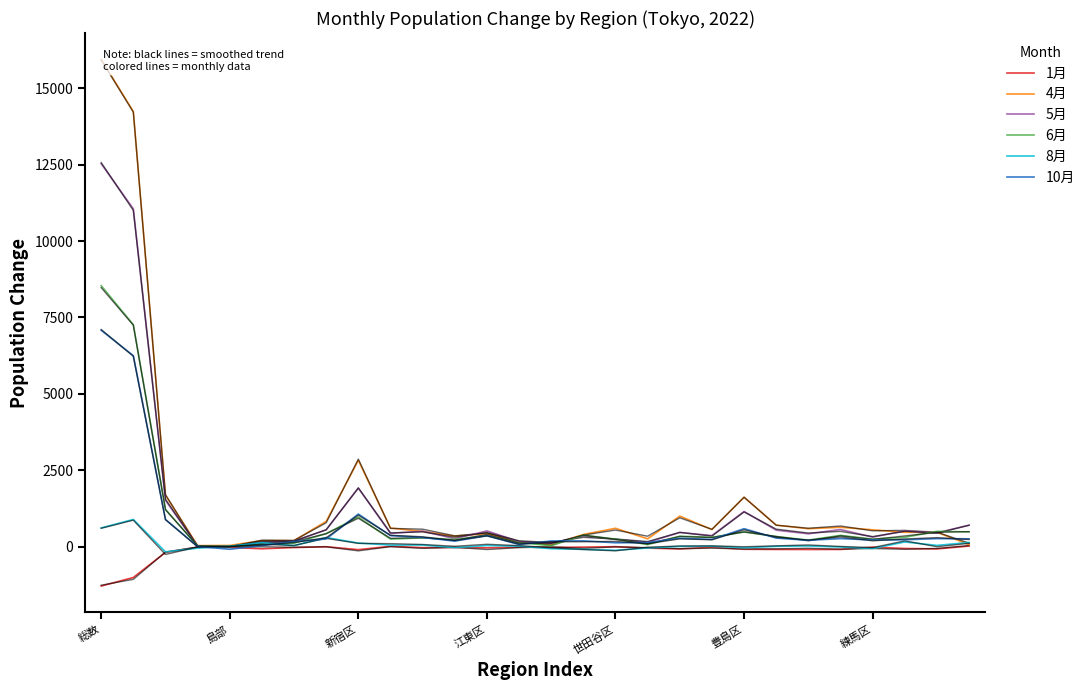

What are all the series names shown in the legend?

1月, 4月, 5月, 6月, 8月, 10月